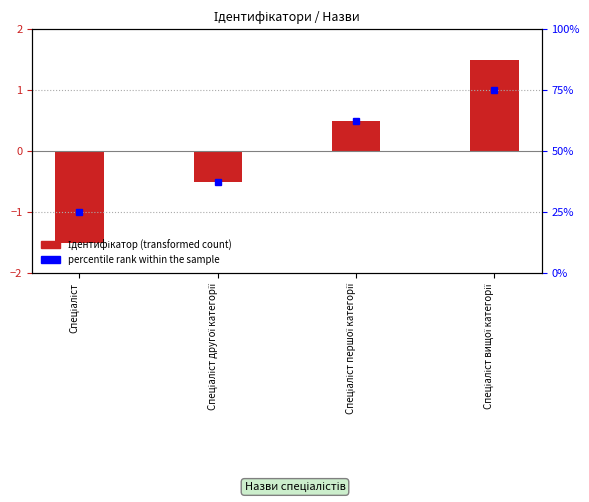

What is the difference between the maximum and minimum values?

3.0